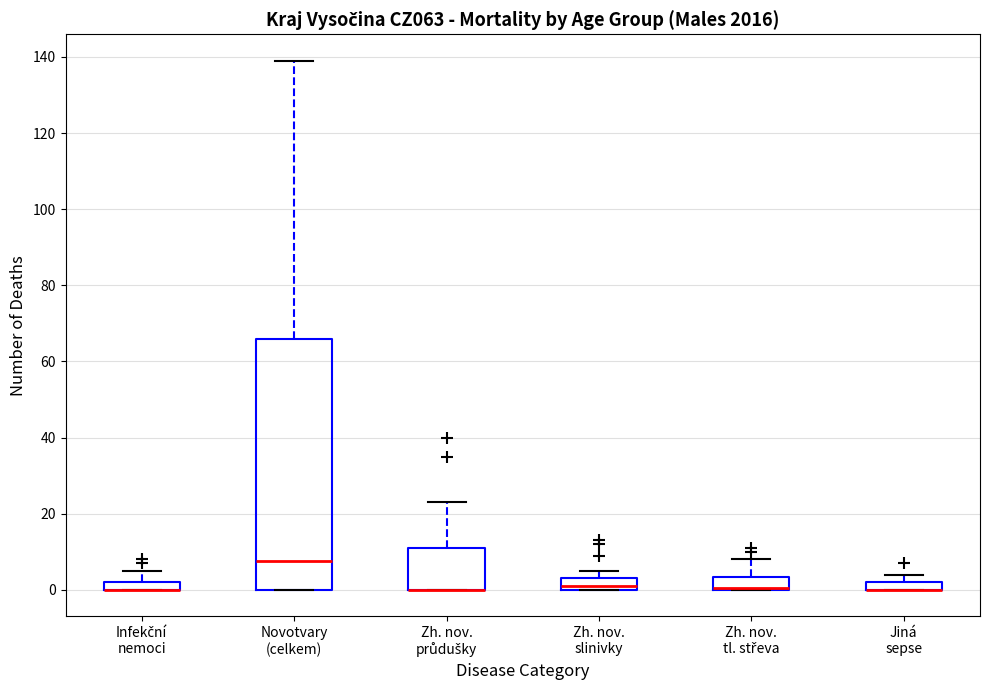

Where is the lower edge of the box for Zh. nov. tl. střeva on the y-axis? The values are not printed on the chart, so give them approximately, as read against the axis.

0